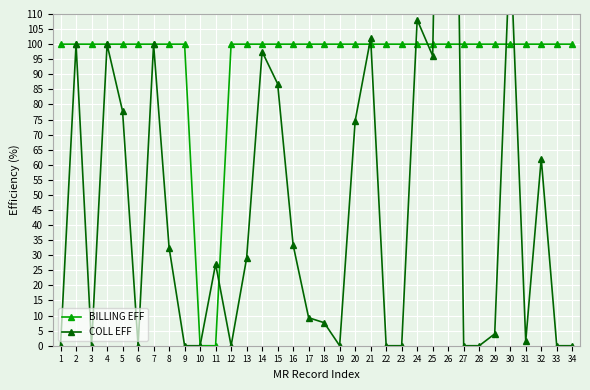

What is the sum of all COLL EFF values?

1660.5